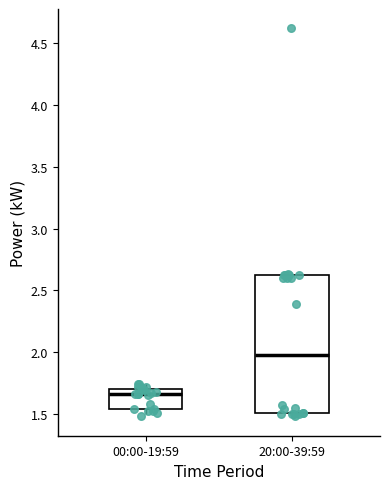

Where is the lower edge of the box for 20:00-39:59 on the y-axis? The values are not printed on the chart, so give them approximately, as read against the axis.

1.50